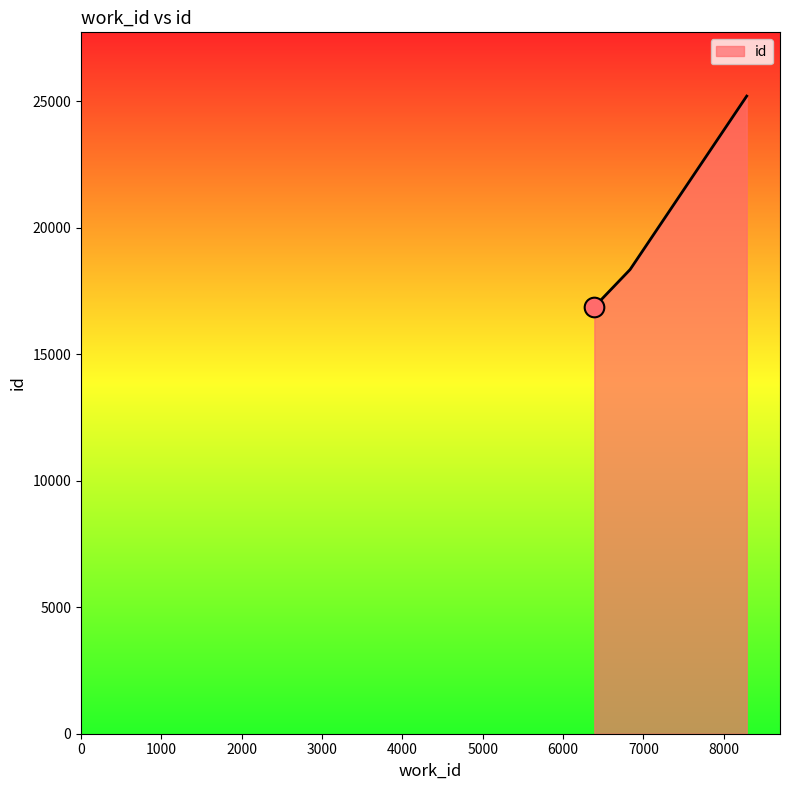

What is the difference between the maximum and minimum values?

8332